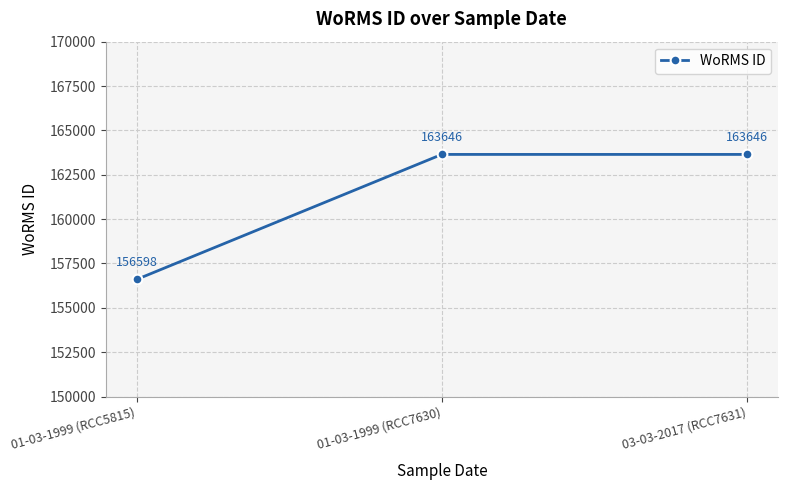

What is the label of the 1st point from the left?

01-03-1999 (RCC5815)